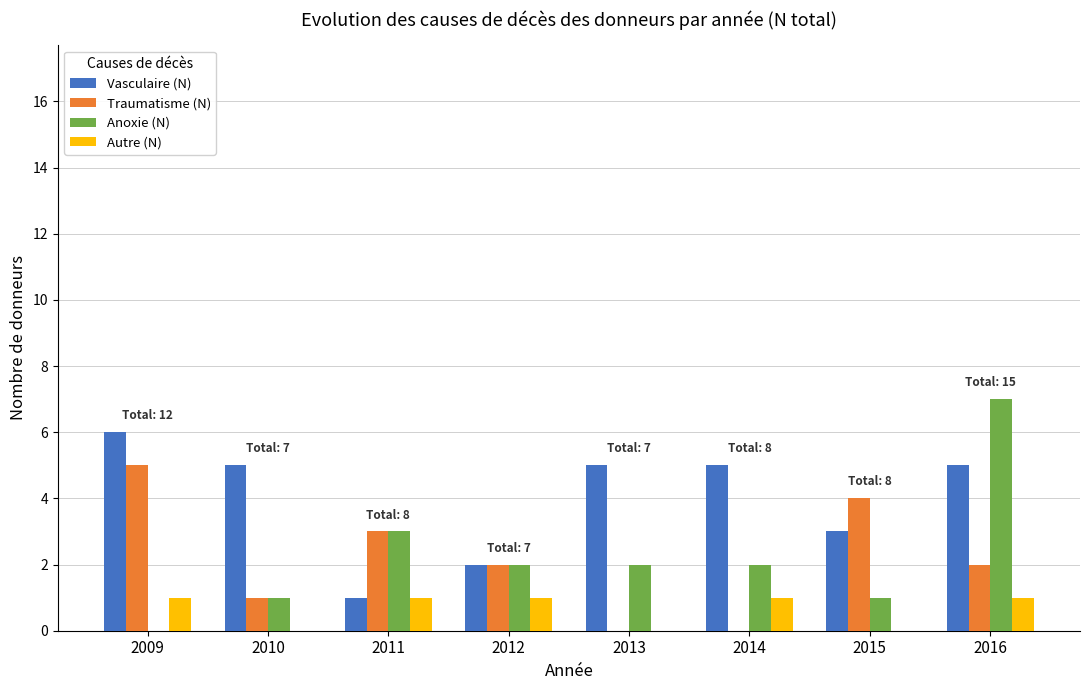

Which series has the largest total across all categories?

Vasculaire (N)